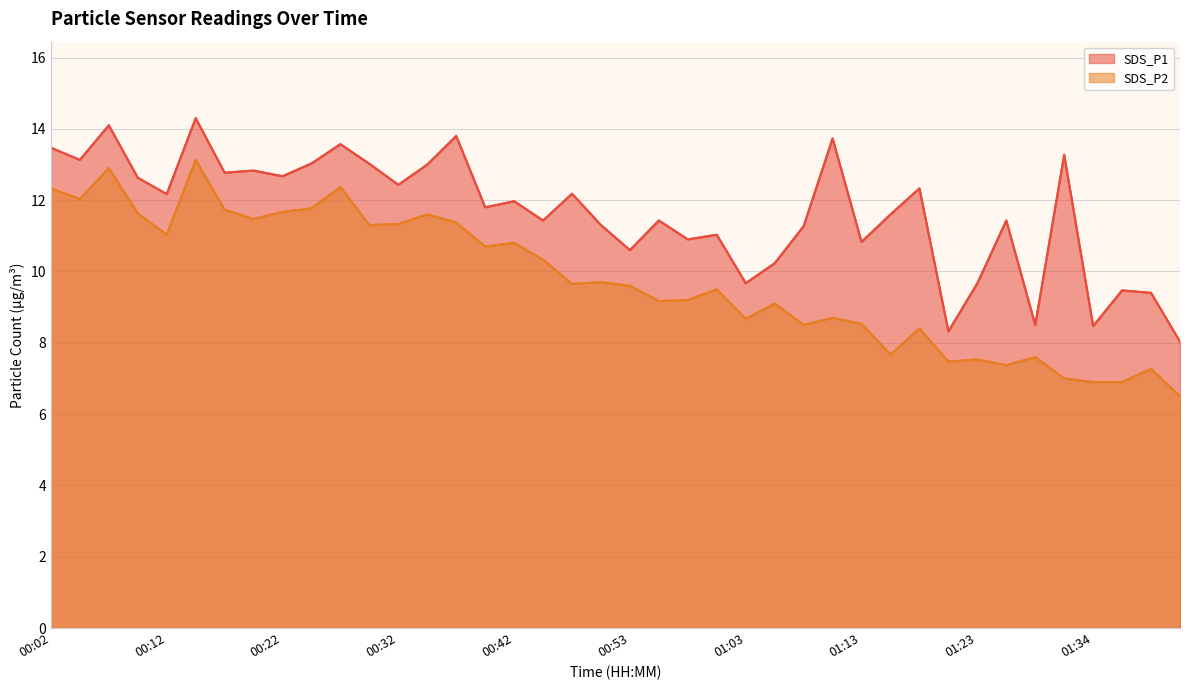

What are all the series names shown in the legend?

SDS_P1, SDS_P2